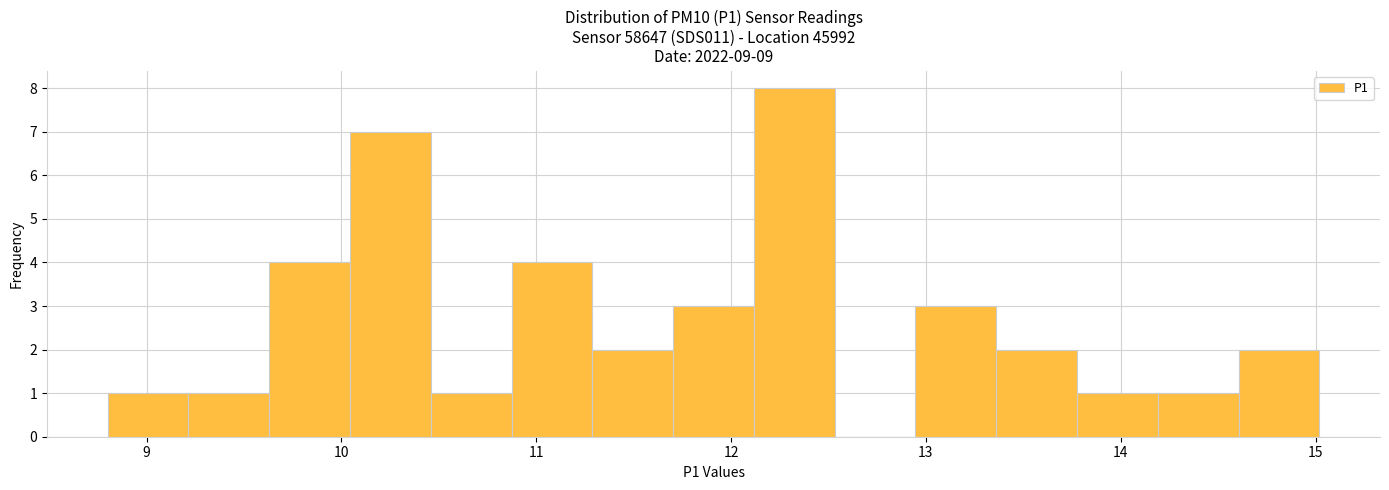

Which range on the x-axis has the tallest bar?

12.1 to 12.5